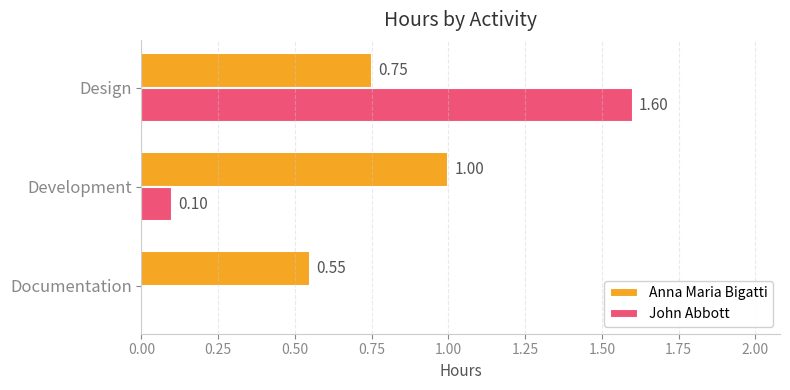

Which series has the largest total across all categories?

Anna Maria Bigatti